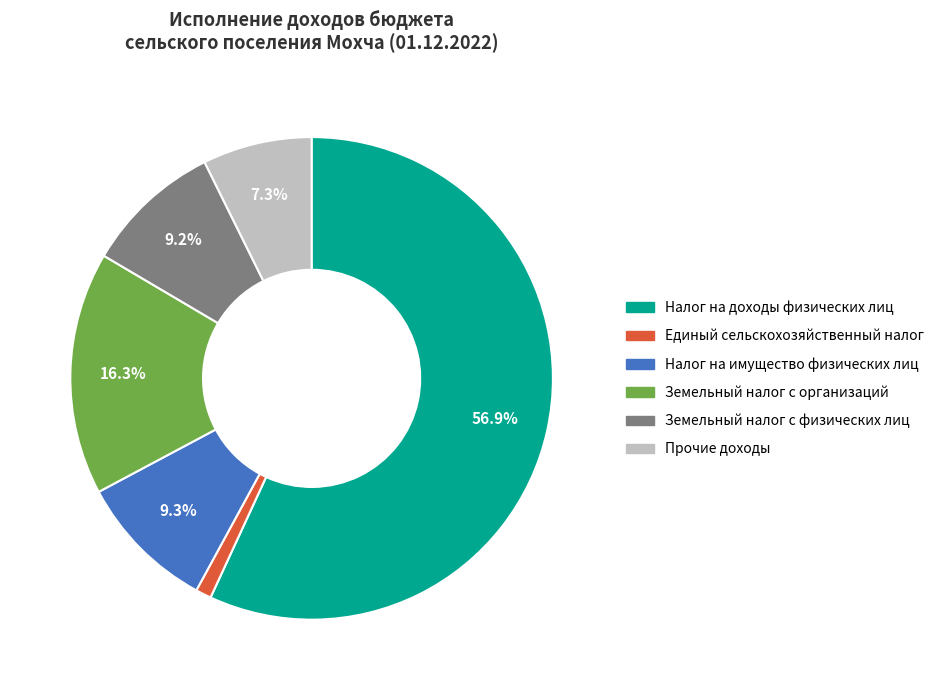

To the nearest percent, what is the average slice percentage?

17%